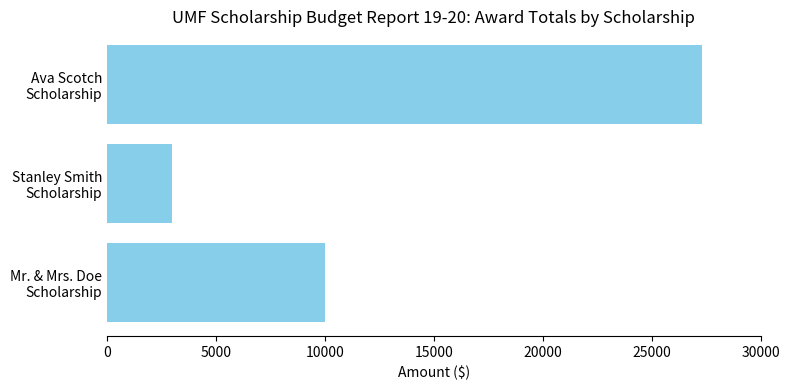

What is the minimum value shown in the chart?

3000